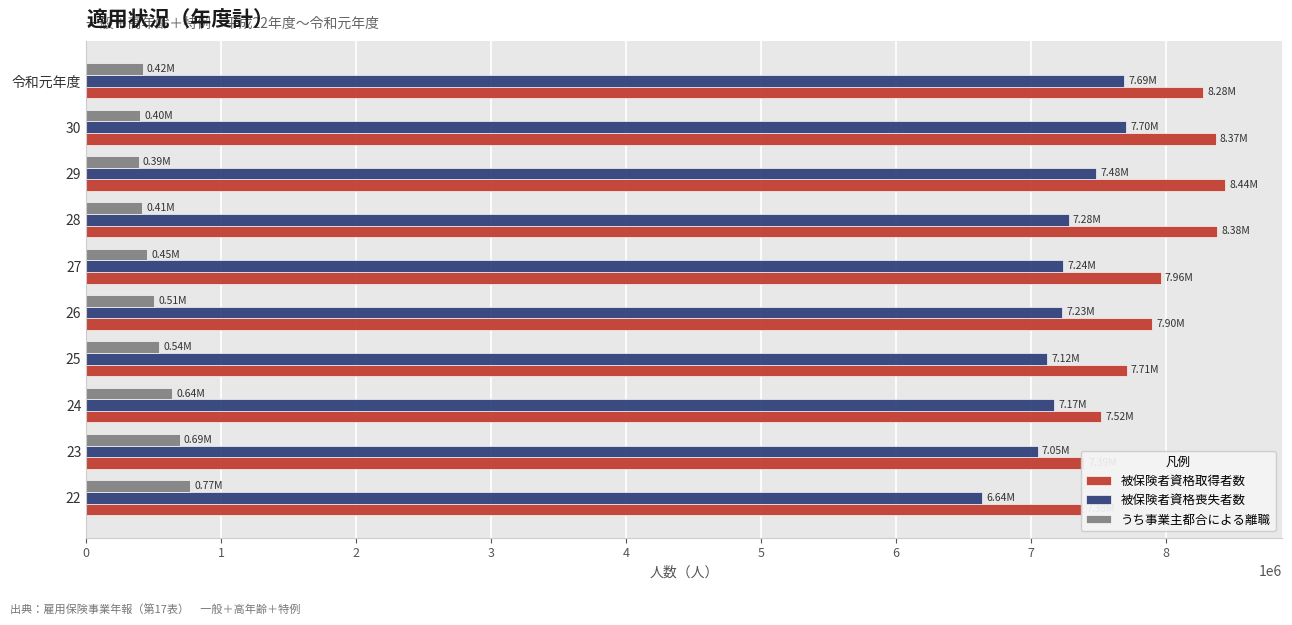

How many groups of bars are there?

10